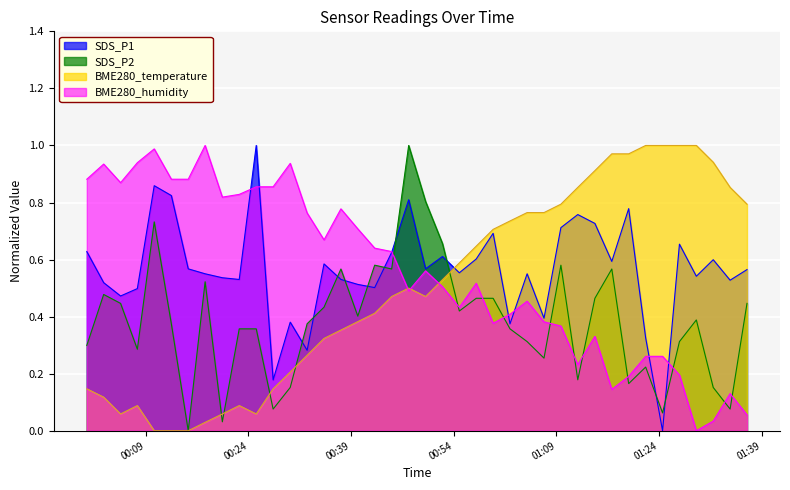

What is the difference between the highest and lowest values at 2024/01/24 01:19:33?

0.8